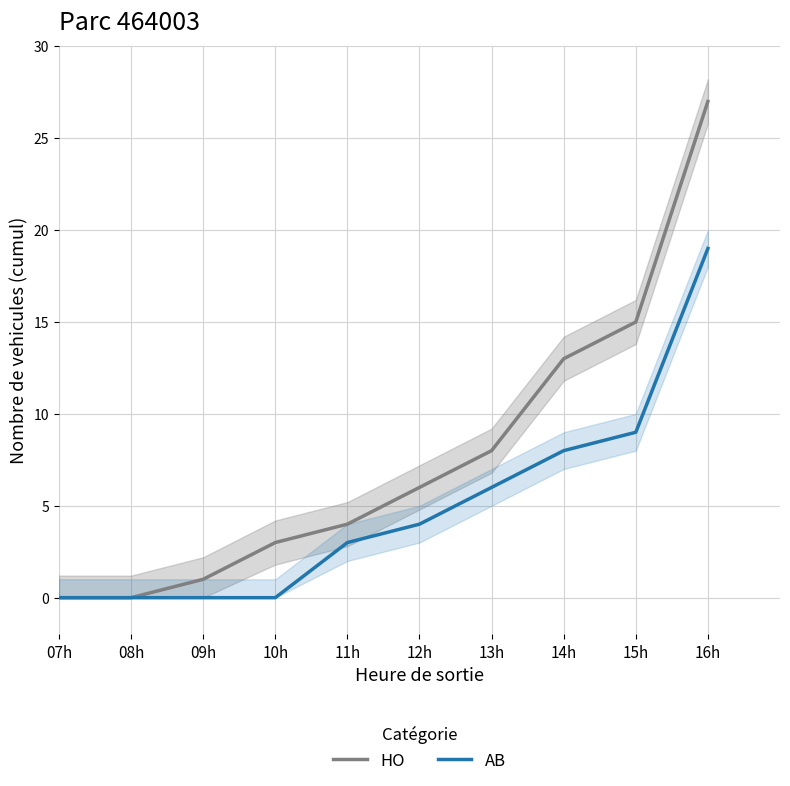

Reading left to right, extract all data points from this chart.

HO: 07h=0	08h=0	09h=1	10h=3	11h=4	12h=6	13h=8	14h=13	15h=15	16h=27
AB: 07h=0	08h=0	09h=0	10h=0	11h=3	12h=4	13h=6	14h=8	15h=9	16h=19